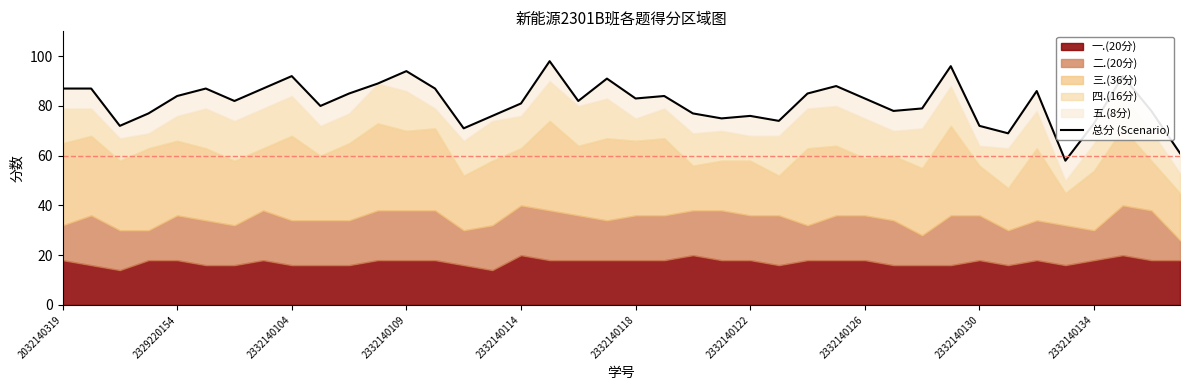

Count the number of categories in the chart.

40